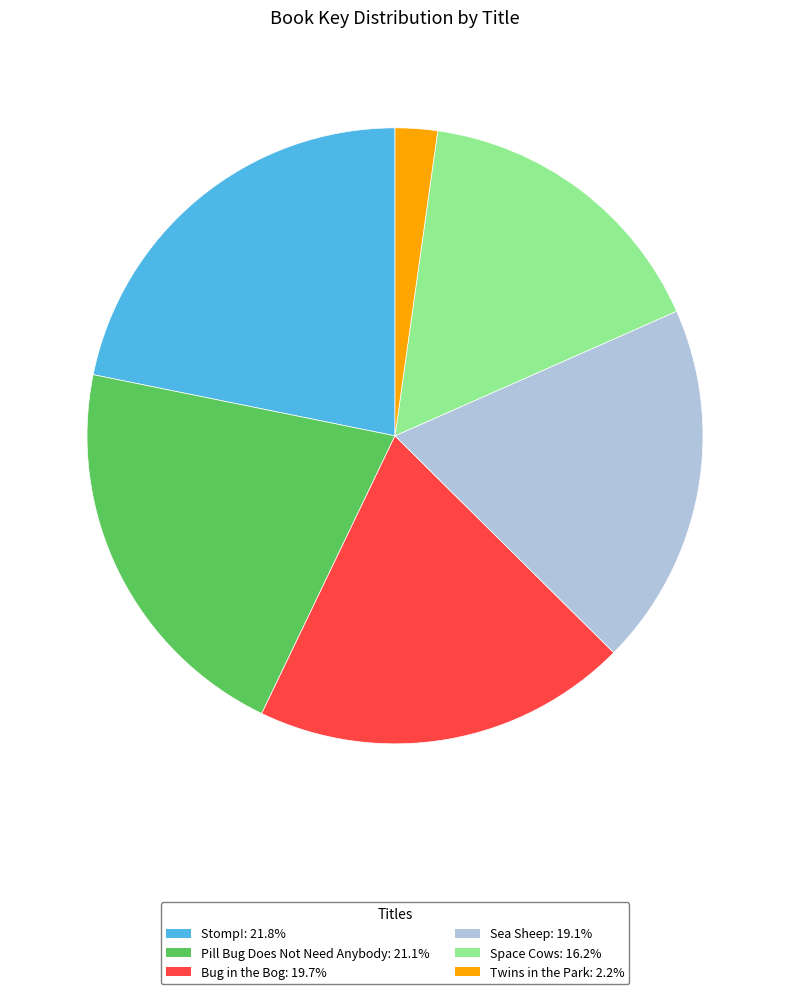

True or false: Pill Bug Does Not Need Anybody accounts for 21% of the total.

True